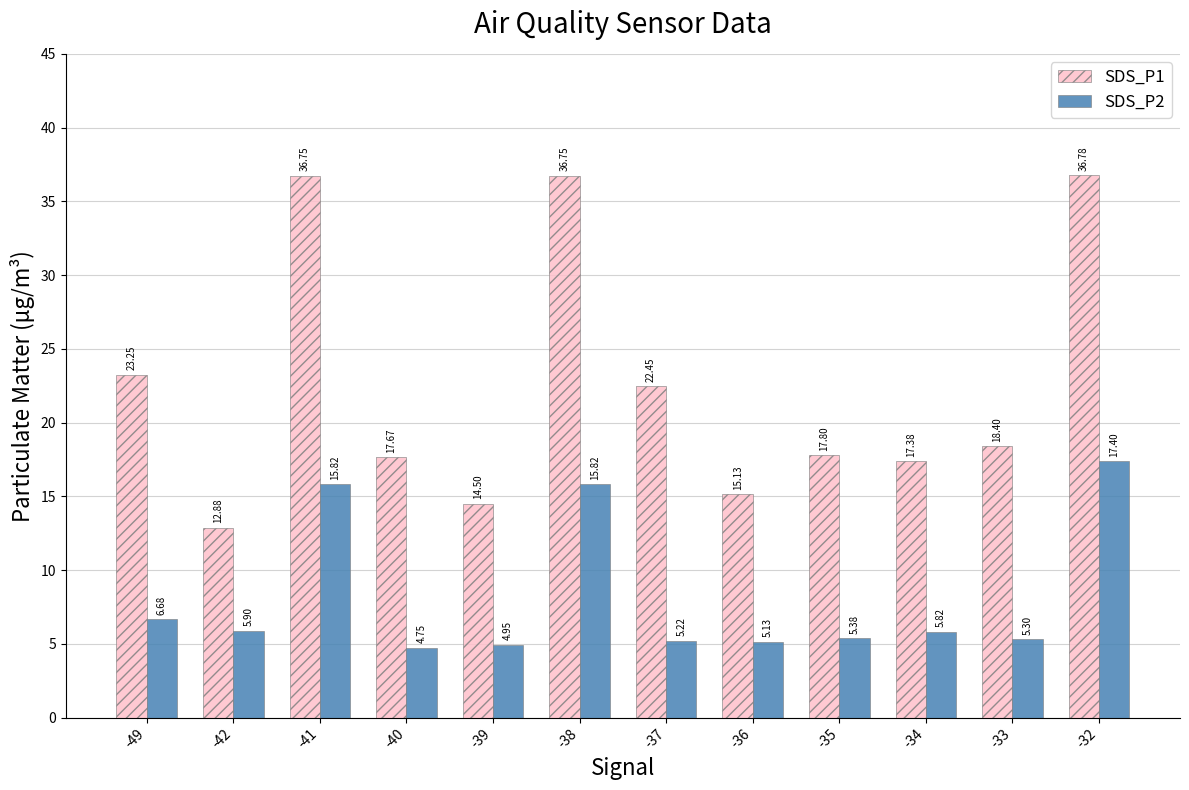

How many bars are there in each group?

2